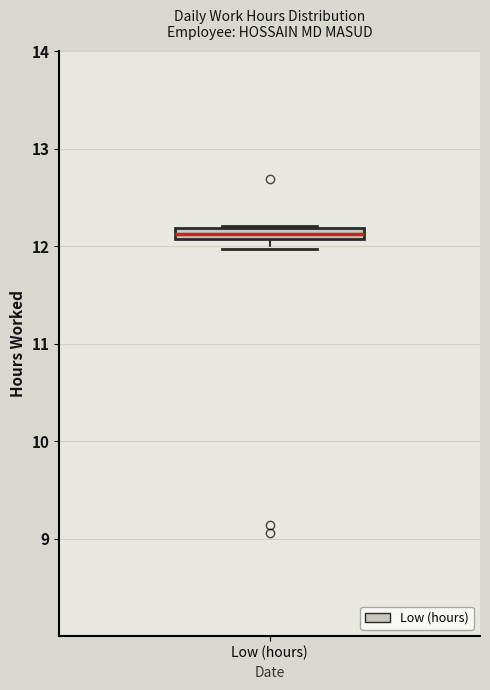

Where is the upper edge of the box for Low (hours) on the y-axis? The values are not printed on the chart, so give them approximately, as read against the axis.

12.2